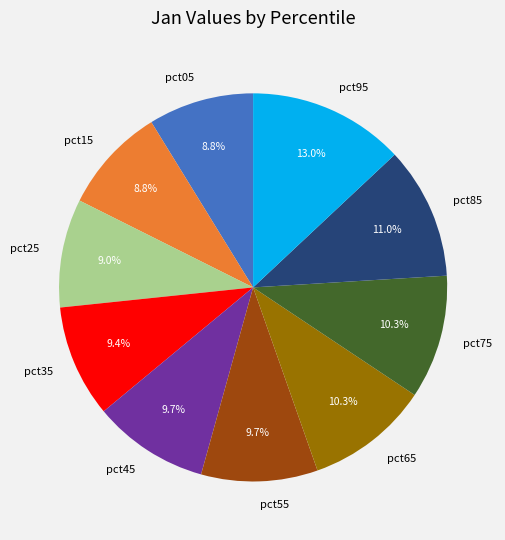

How many slices are in this pie chart?

10